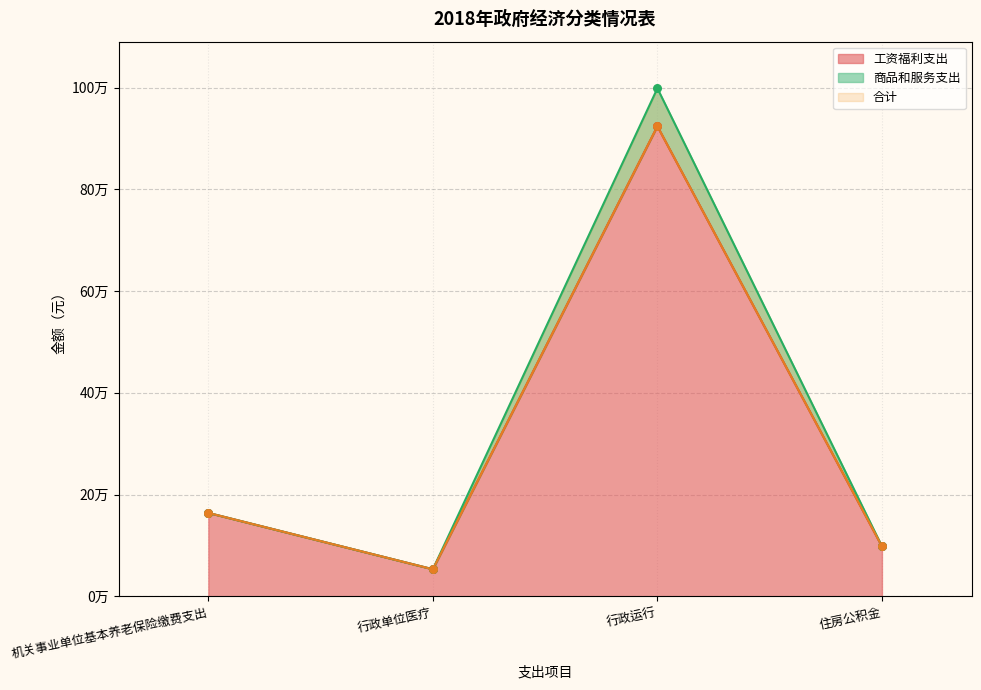

At which category is the sum across all series the highest?

行政运行